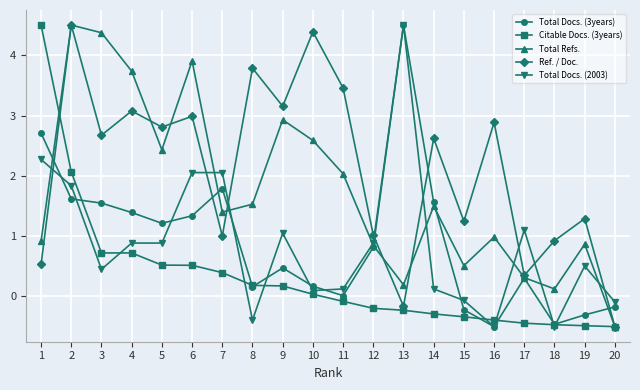

True or false: Total Docs. (3years) and Total Docs. (2003) intersect in this chart.

True